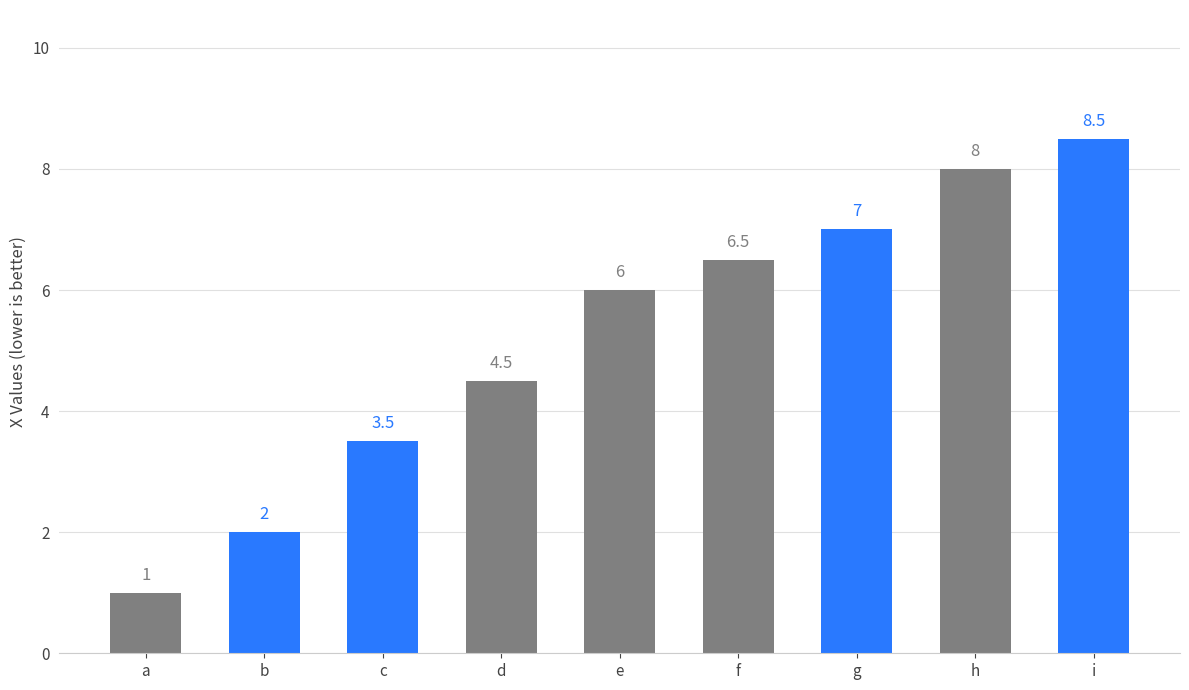

List the labels in order of value, smallest first.

a, b, c, d, e, f, g, h, i